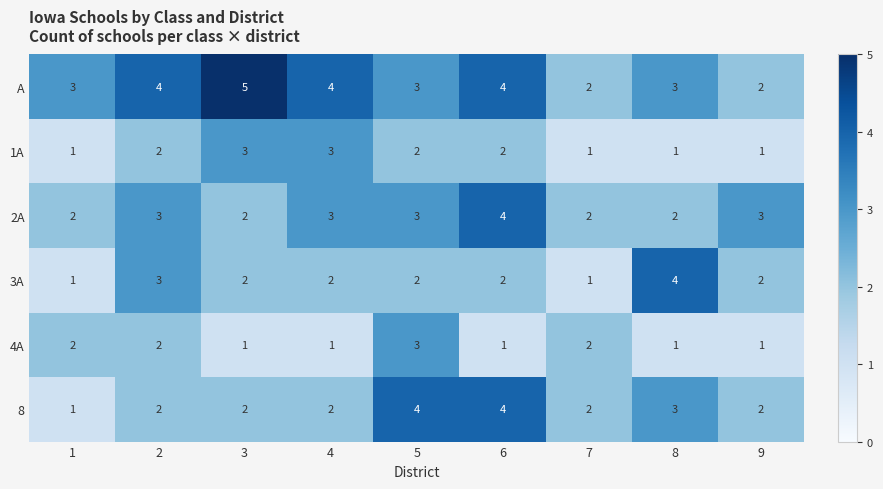

What is the difference between the highest and lowest values at 5?

2